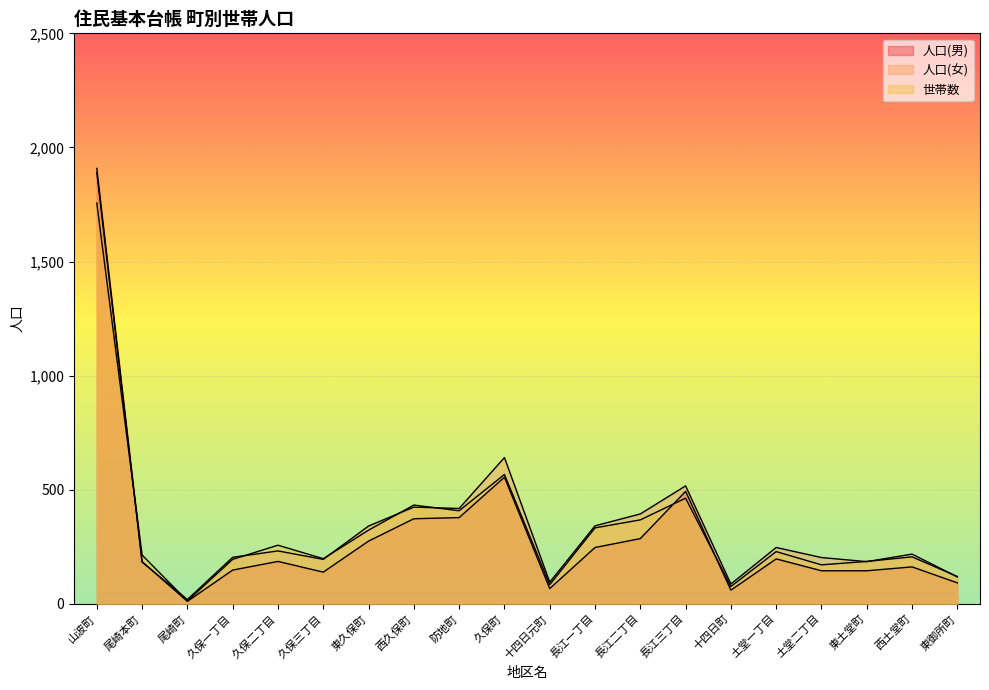

In 世帯数, how many points are lower than both neighbors (excluding endpoints)?

6